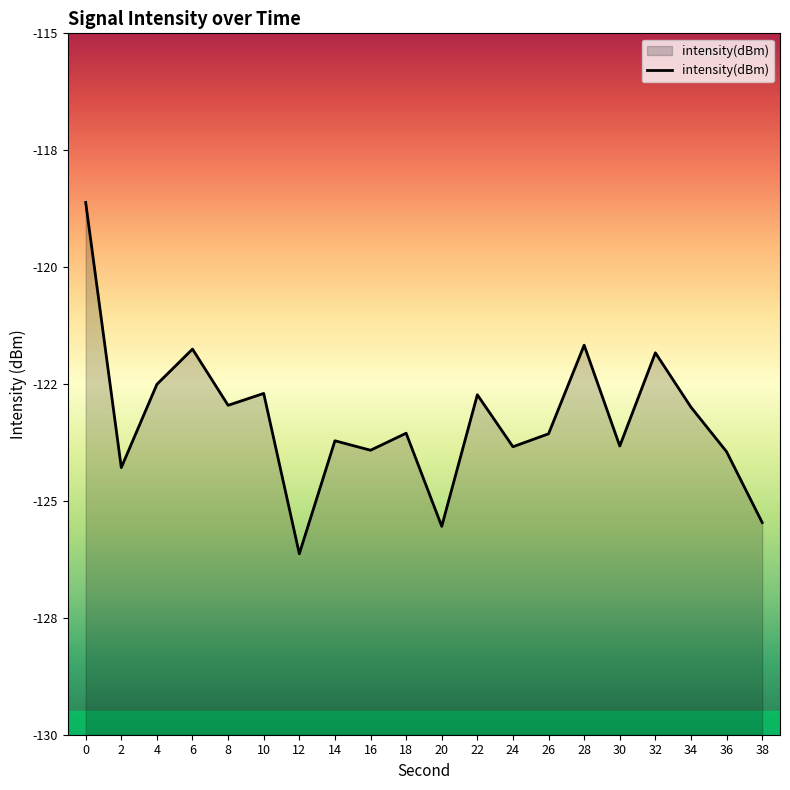

How many points are lower than both their immediate neighbors (excluding endpoints)?

7